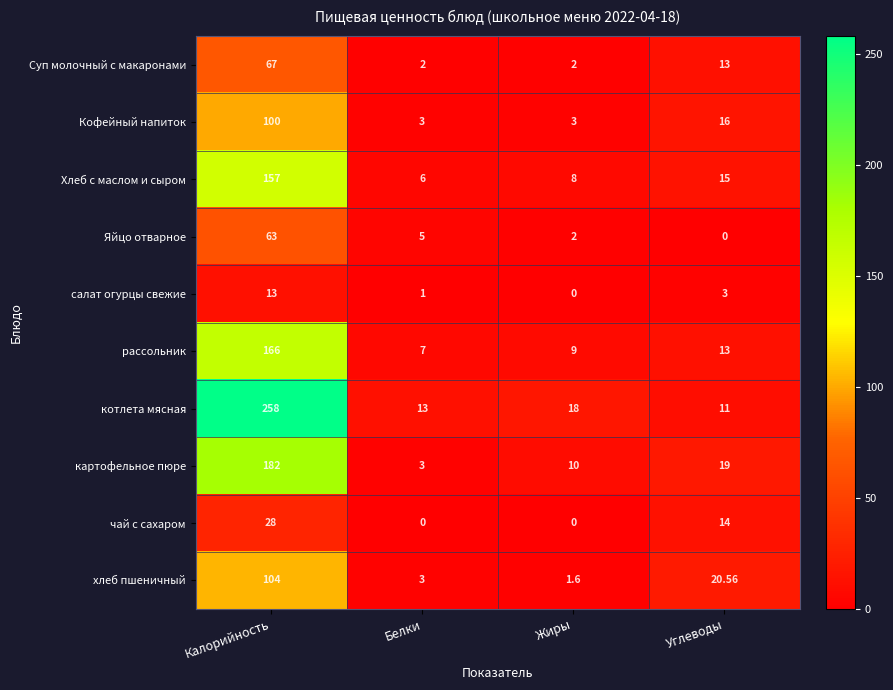

At how many categories does at least one series exceed 236?

1